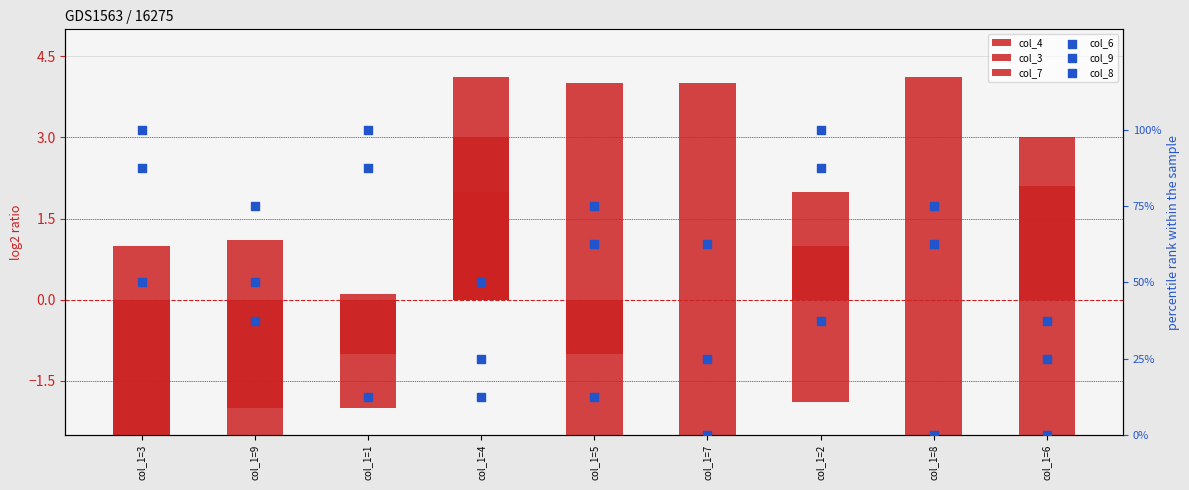

Which series has the widest spread of Y values?

col_6